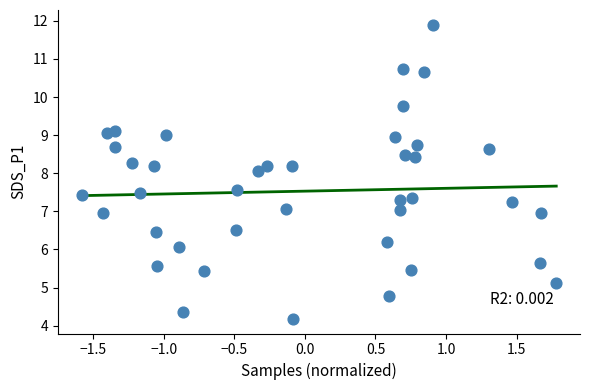

What is the range of Y values (max minus min)?

7.7